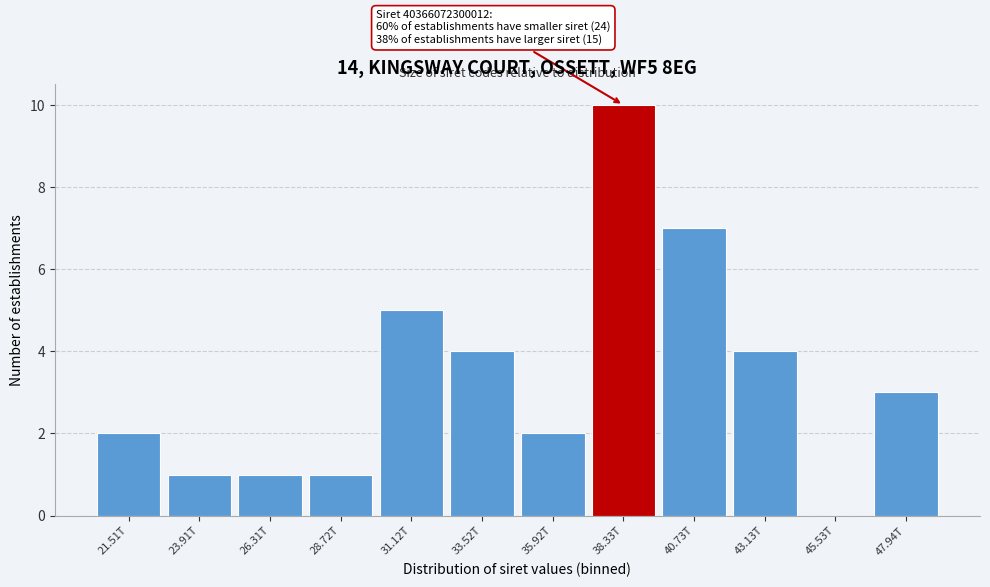

Reading left to right, extract all data points from this chart.

21.51T=2	23.91T=1	26.31T=1	28.72T=1	31.12T=5	33.52T=4	35.92T=2	38.33T=10	40.73T=7	43.13T=4	45.53T=0	47.94T=3